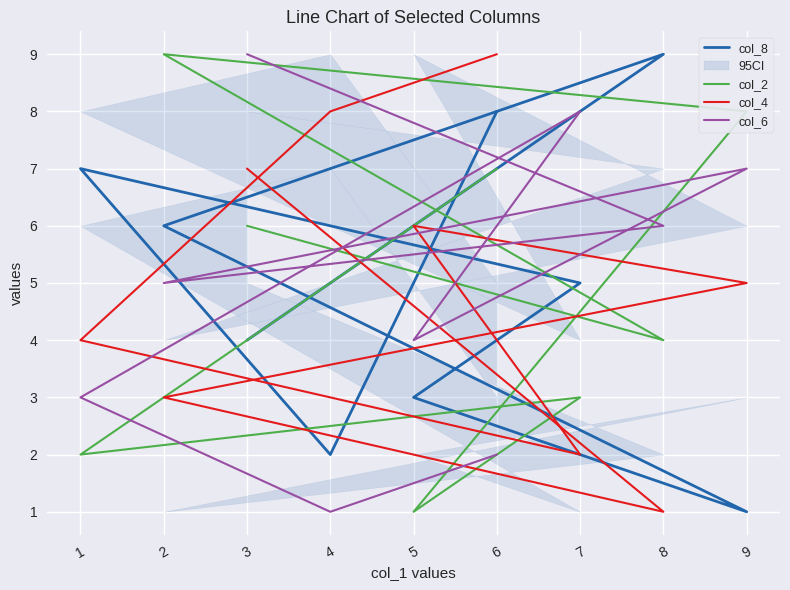

What is the difference between the highest and lowest values at 1?

5